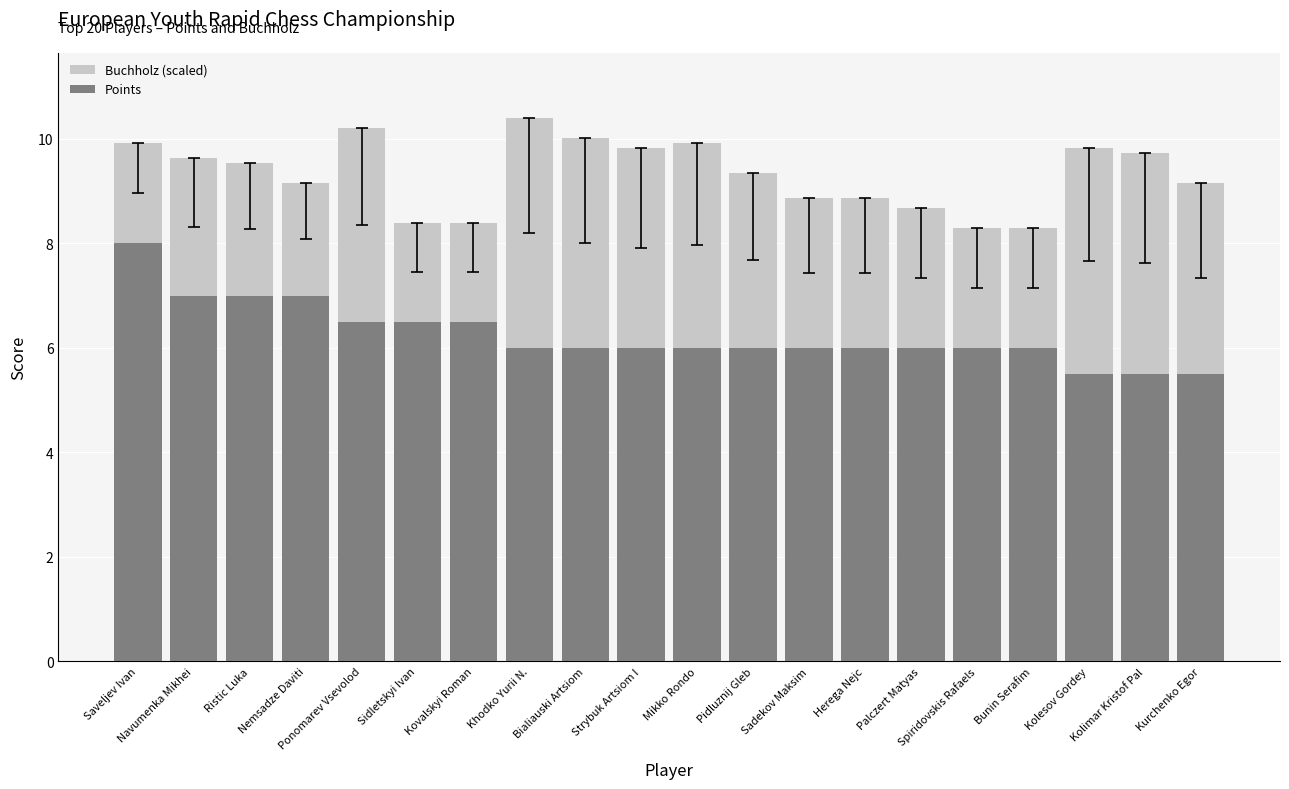

Count the Points values in the range 6 to 7.

16